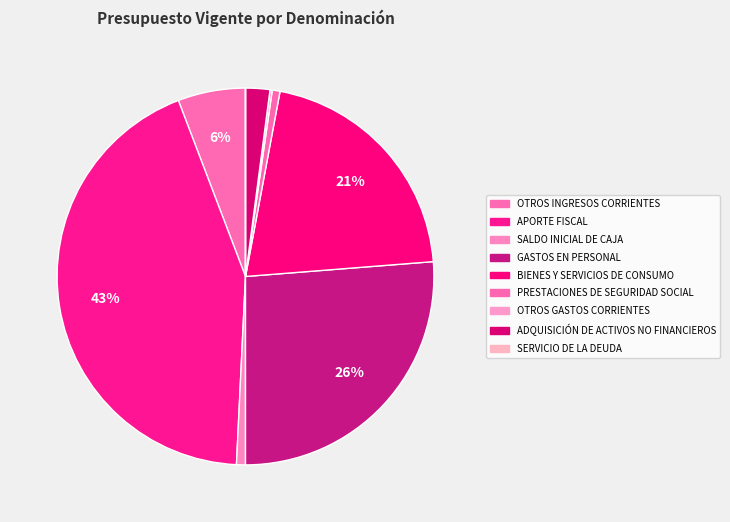

The APORTE FISCAL slice represents 52% of the pie. True or false?

False